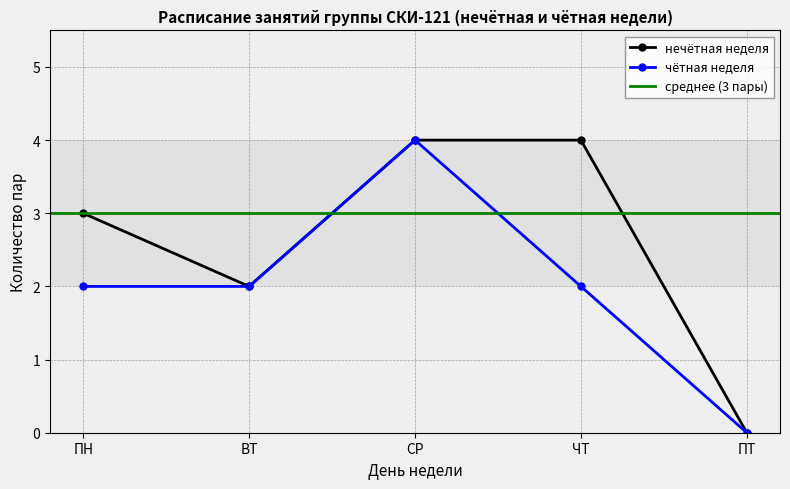

True or false: пара 2 and пара 5 cross at least once.

False